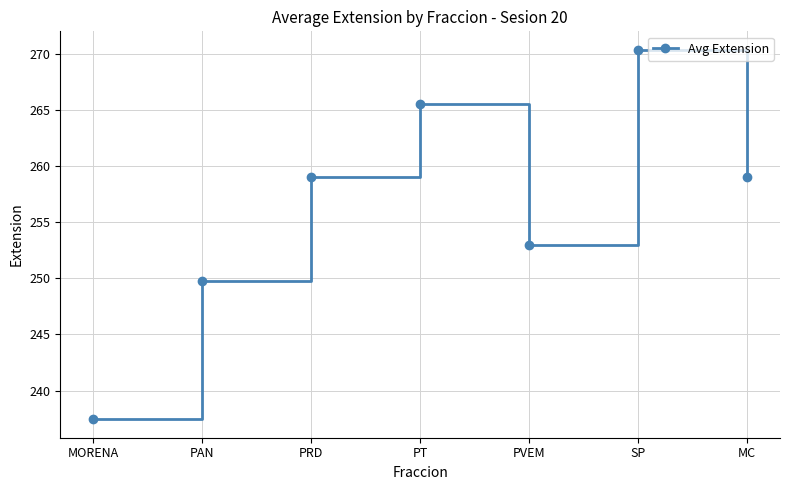

Reading left to right, transcribe all the data shown in this chart.

237.4	249.8	259.0	265.5	253.0	270.3	259.0